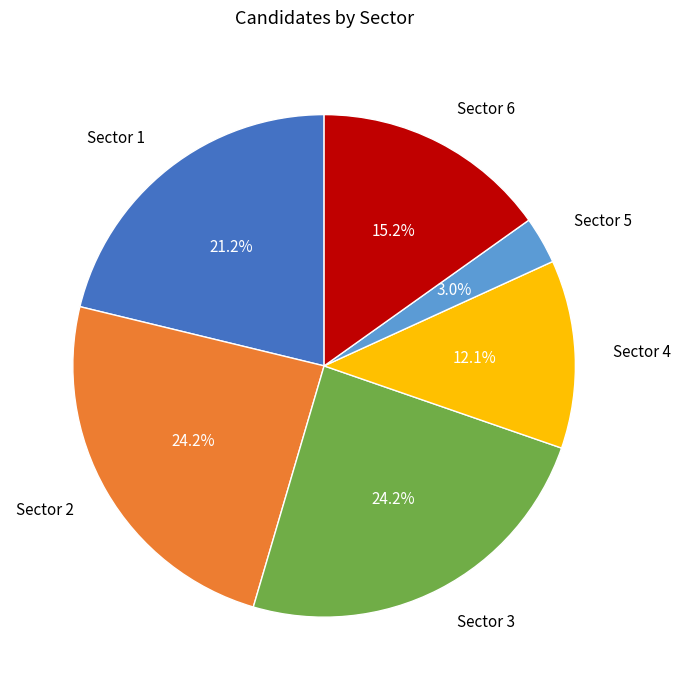

Is there a majority slice in this chart?

No